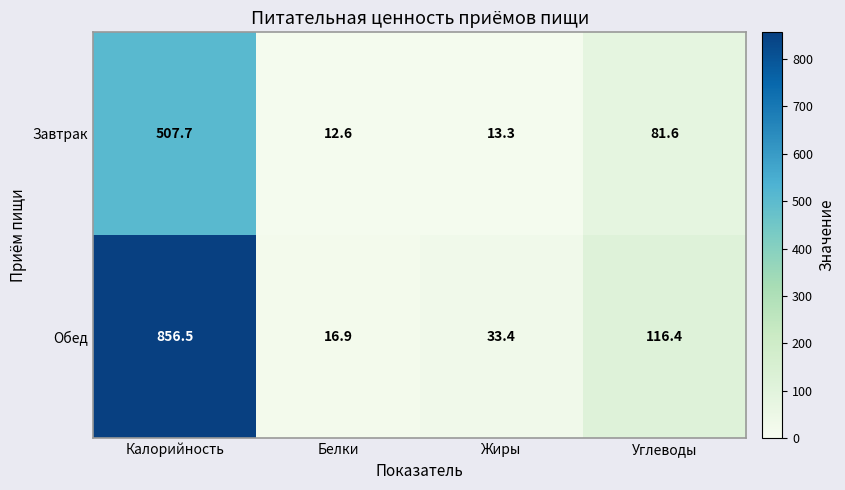

Reading left to right, transcribe all the data shown in this chart.

Завтрак: 507.7	12.6	13.3	81.6
Обед: 856.5	16.9	33.4	116.4